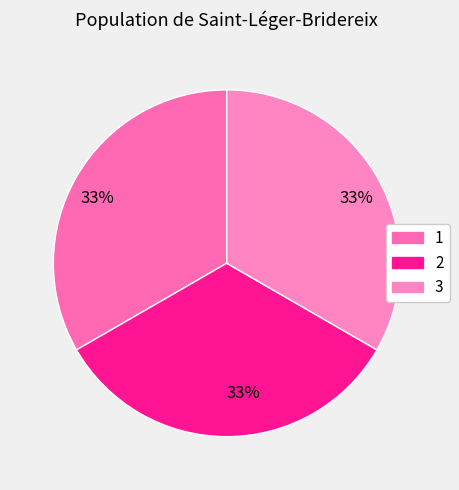

How many slices are in this pie chart?

3